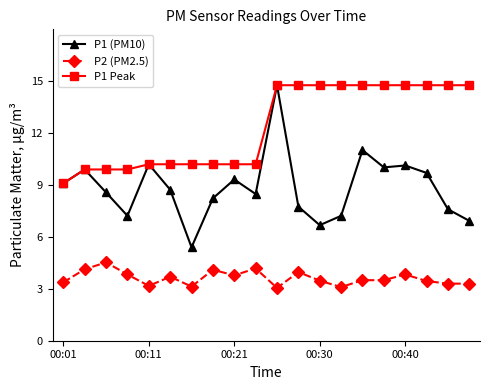

Which series has the widest spread of values?

P1 (PM10)